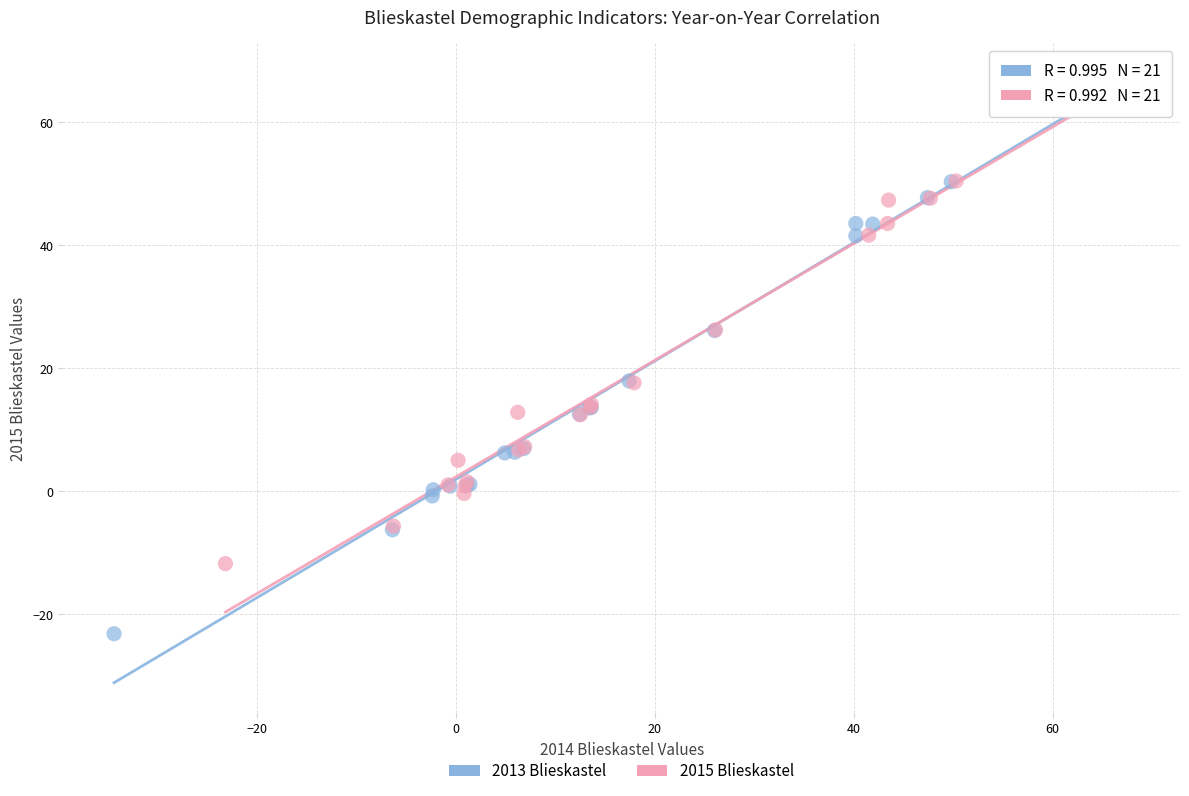

Which series has the largest Y range (max minus min)?

2013 Blieskastel